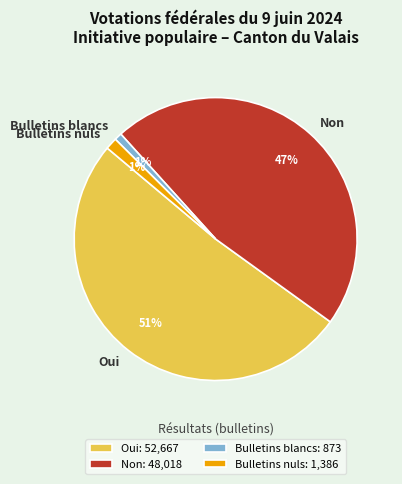

To the nearest percent, what percentage of the pie is Oui?

51%